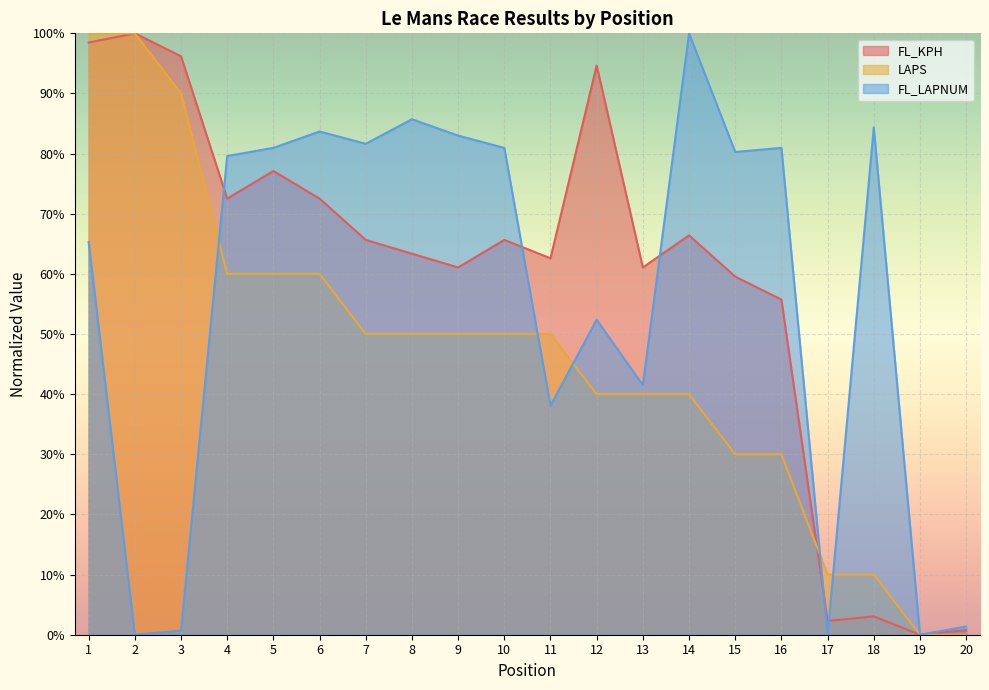

Reading left to right, transcribe all the data shown in this chart.

FL_KPH: 1=98.5	2=100.0	3=96.2	4=72.5	5=77.1	6=72.5	7=65.6	8=63.4	9=61.1	10=65.6	11=62.6	12=94.7	13=61.1	14=66.4	15=59.5	16=55.7	17=2.3	18=3.1	19=0.0	20=0.8
LAPS: 1=100.0	2=100.0	3=90.0	4=60.0	5=60.0	6=60.0	7=50.0	8=50.0	9=50.0	10=50.0	11=50.0	12=40.0	13=40.0	14=40.0	15=30.0	16=30.0	17=10.0	18=10.0	19=0.0	20=0.0
FL_LAPNUM: 1=65.3	2=0.0	3=0.7	4=79.6	5=81.0	6=83.7	7=81.6	8=85.7	9=83.0	10=81.0	11=38.1	12=52.4	13=41.5	14=100.0	15=80.3	16=81.0	17=0.0	18=84.4	19=0.0	20=1.4